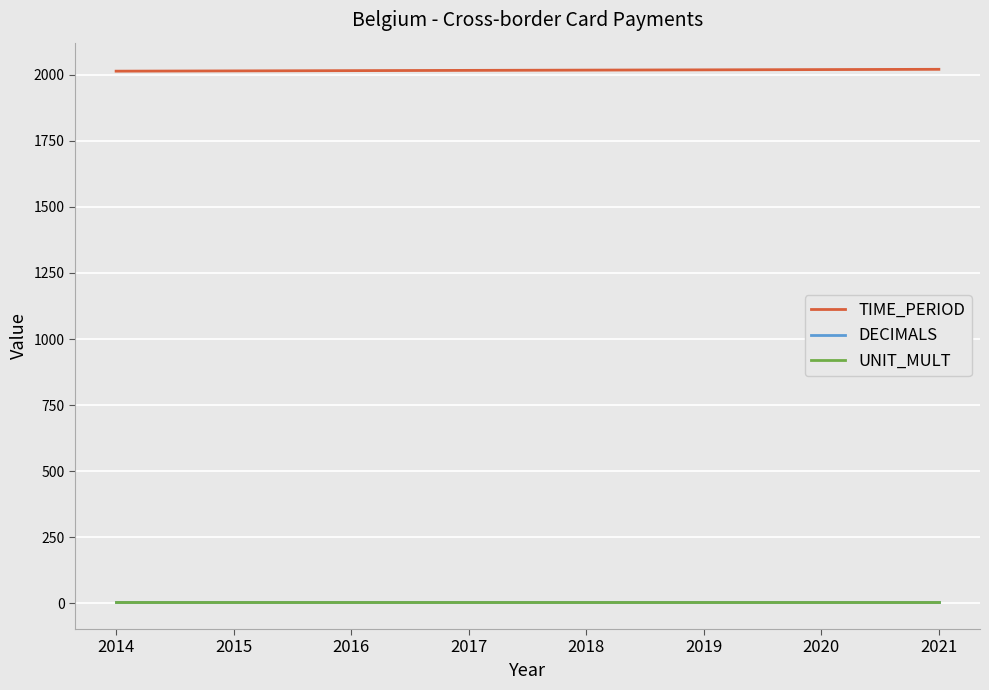

True or false: DECIMALS and TIME_PERIOD cross at least once.

False